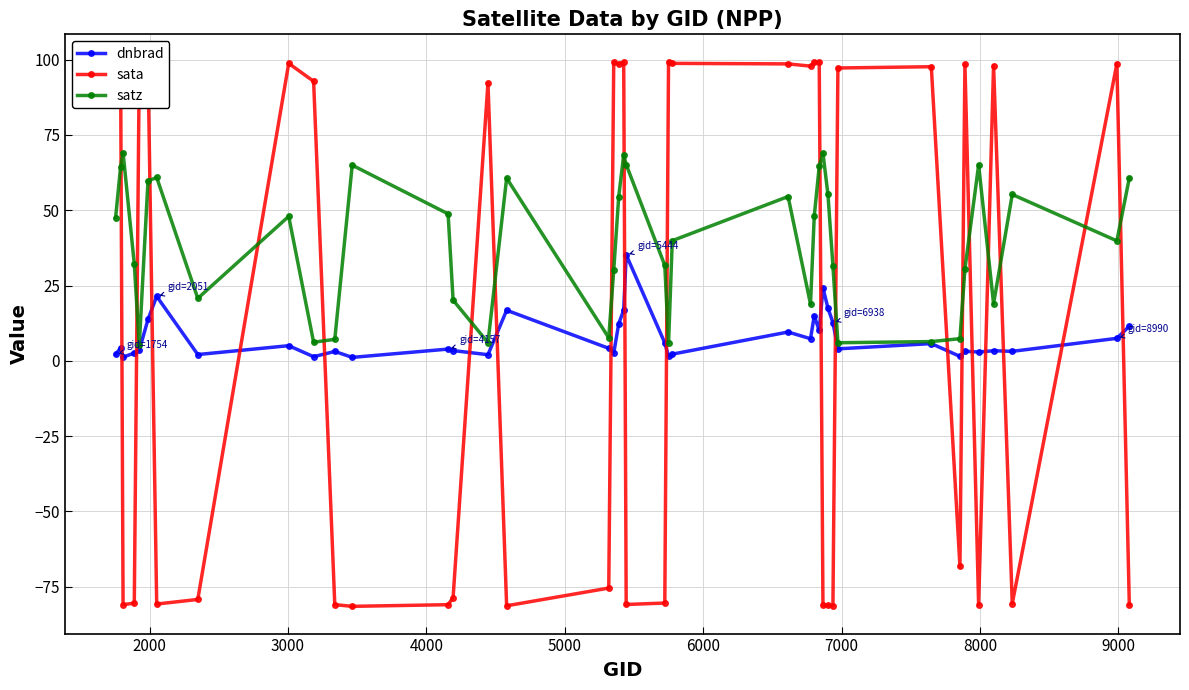

What is the sum of all sata values?

541.1